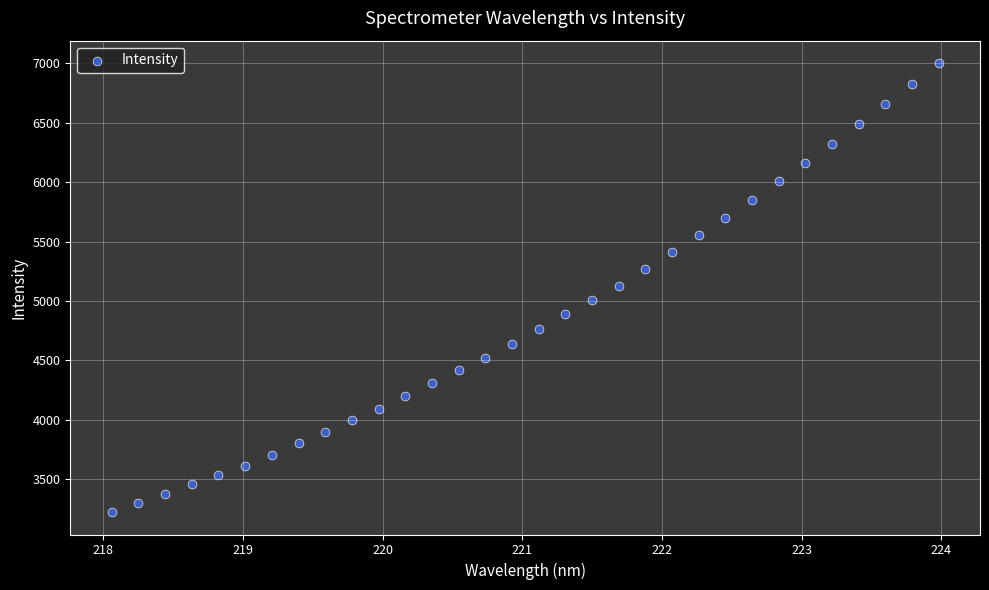

What is the range of Y values (max minus min)?

3776.0